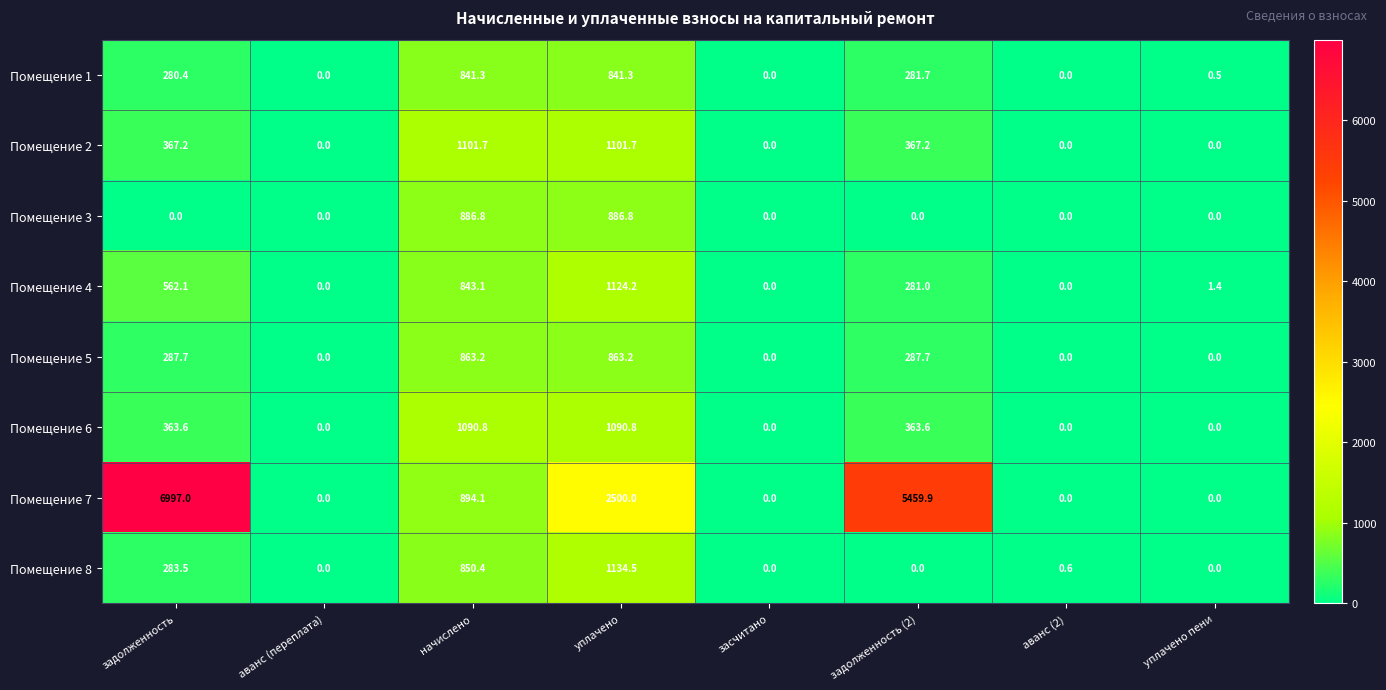

How many values in the Помещение 6 series exceed 363?

4